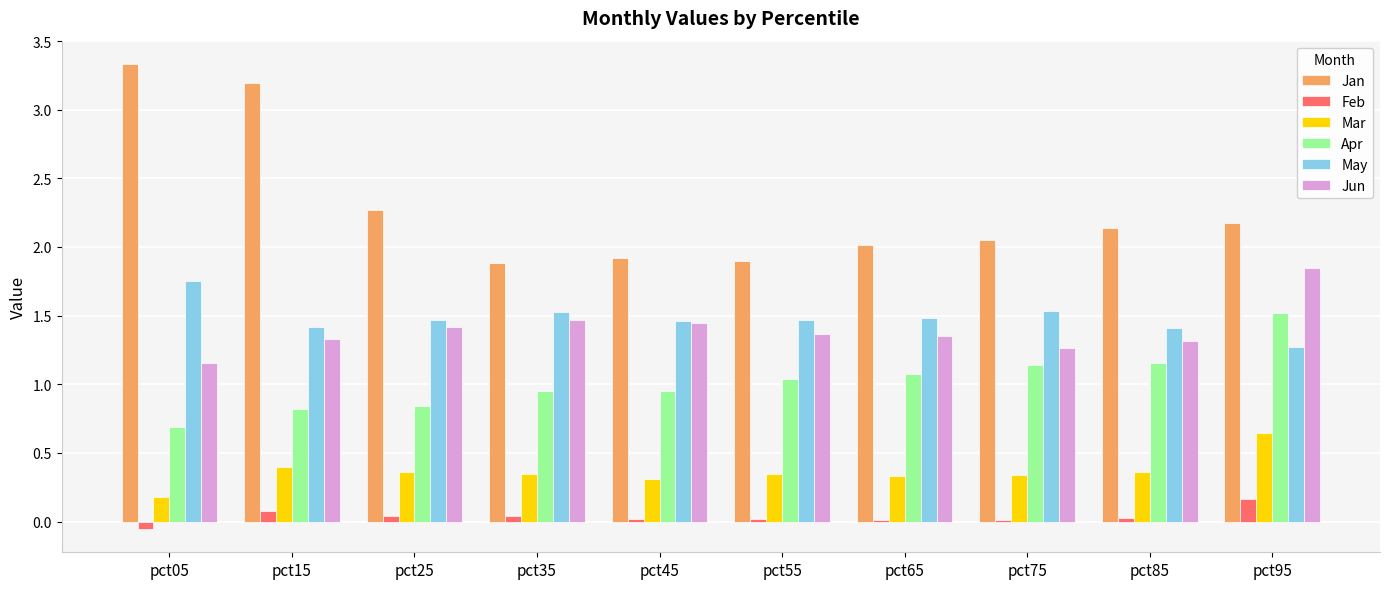

List the series in order of their peak value, highest first.

Jan, Jun, May, Apr, Mar, Feb